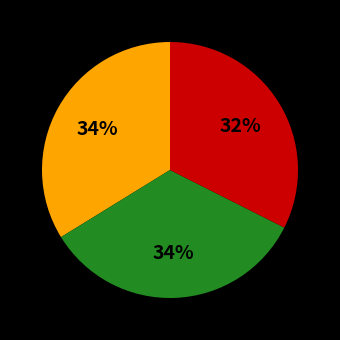

To the nearest percent, what is the average slice percentage?

33%